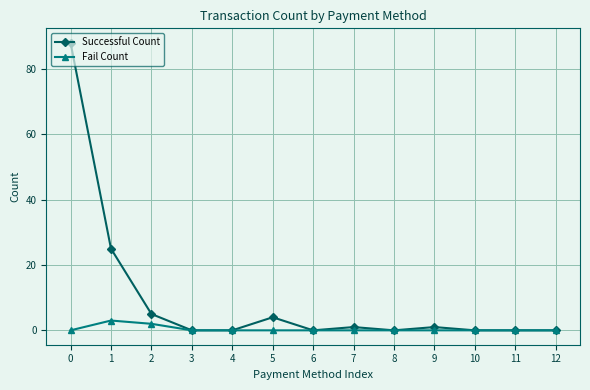

Does the chart have visible grid lines?

Yes